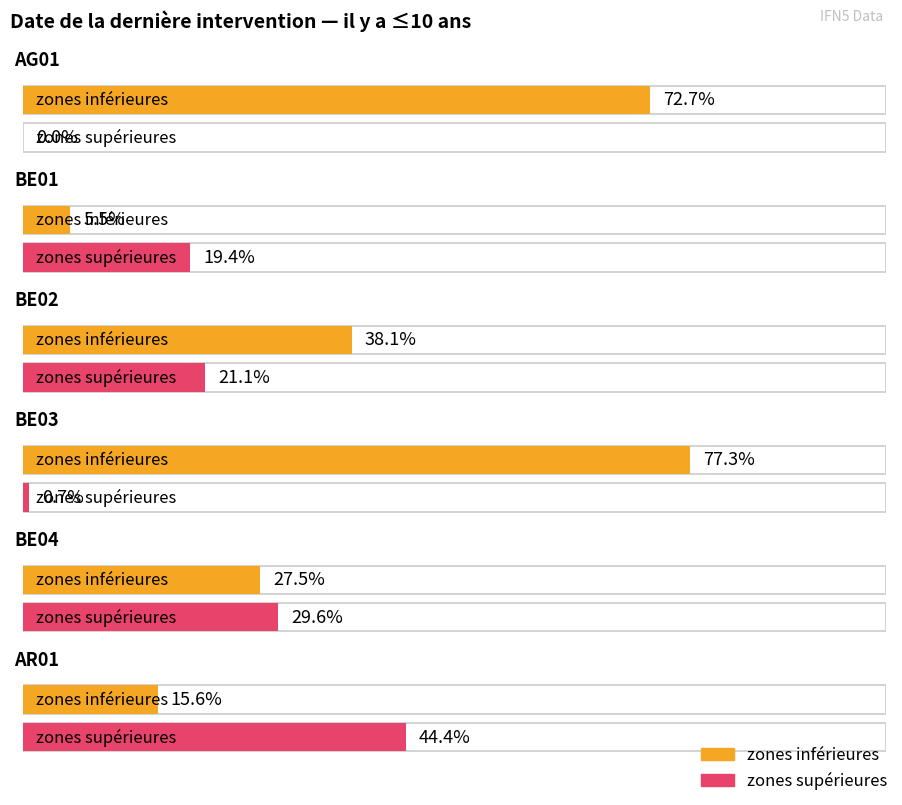

Is it true that zones inférieures equals 72.7 at AG01?

True